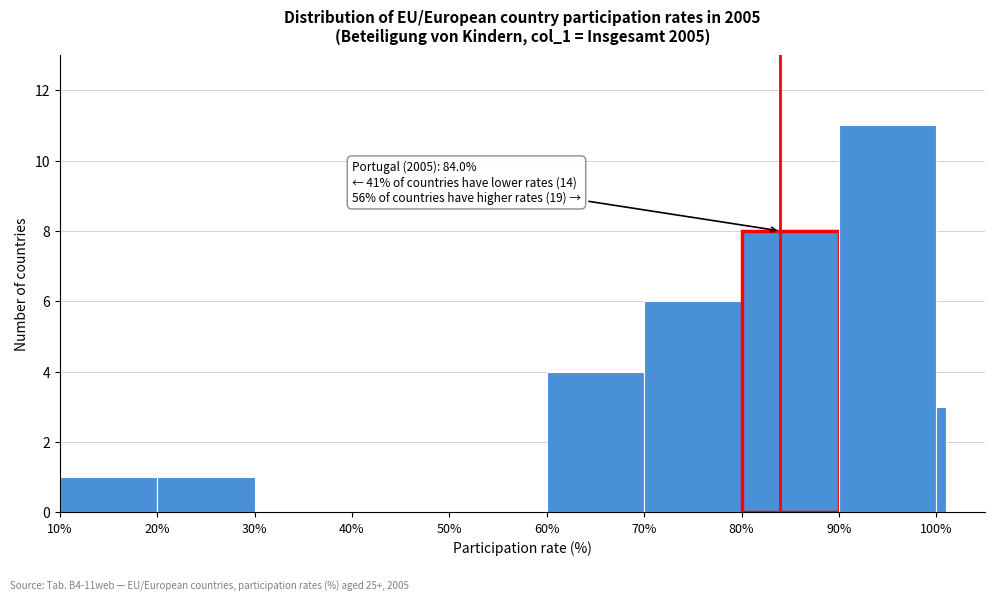

Read against the x-axis, roughly where is the centre of the tallest bar?

95